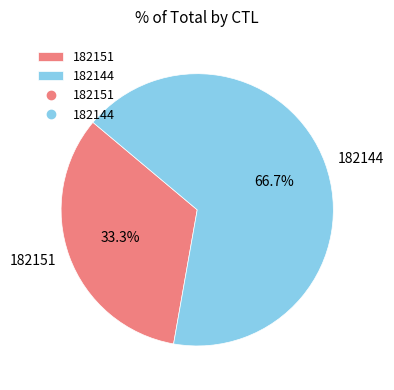

What percentage is the 182151 slice, to the nearest percent?

33%